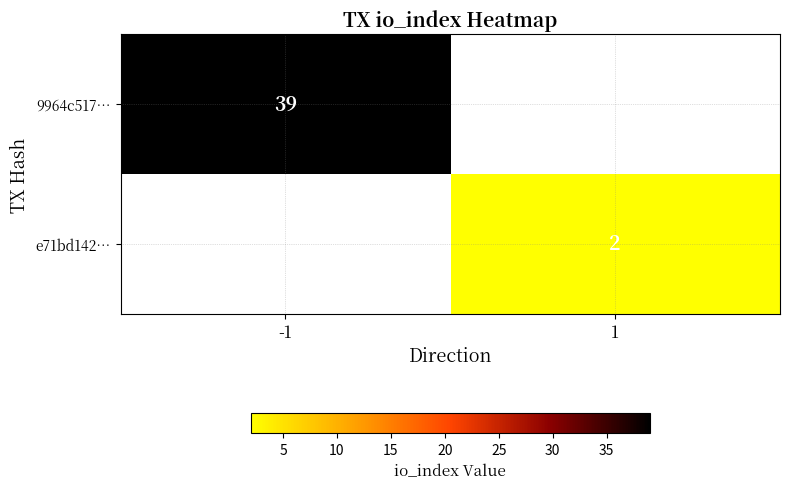

The value of 9964c517… at -1 is 39. True or false?

True